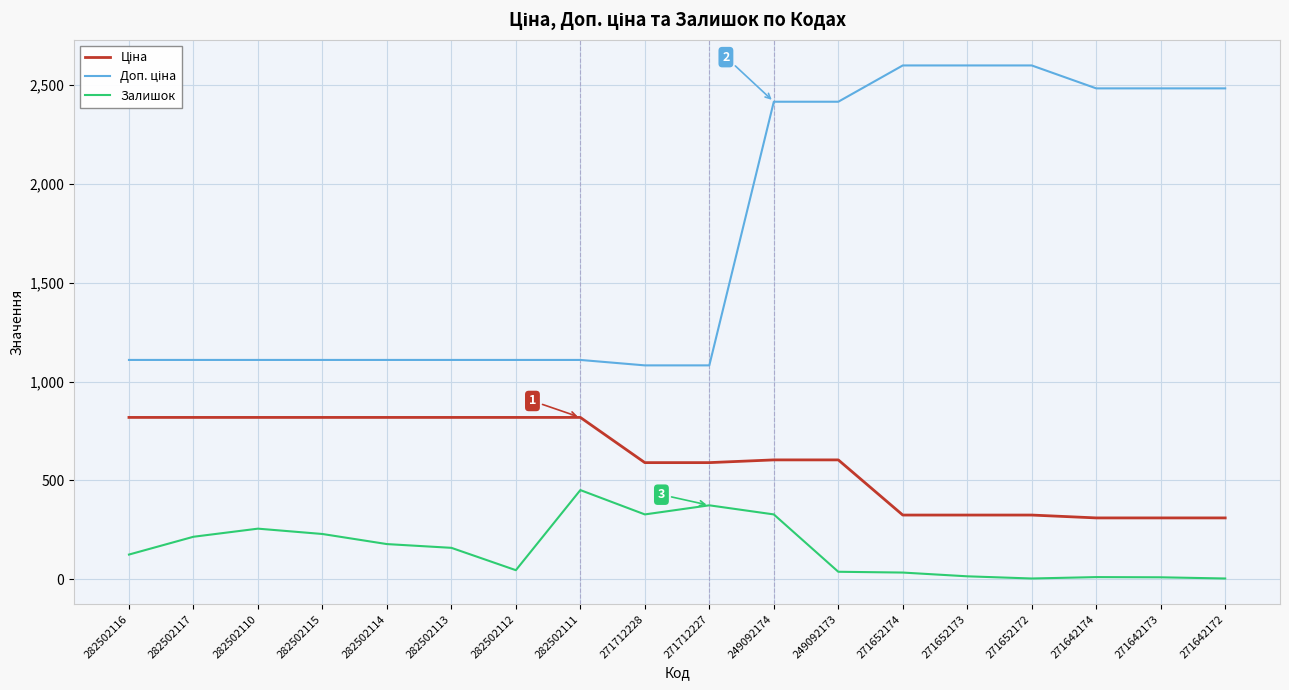

Is this an area chart (filled region under the line)?

No